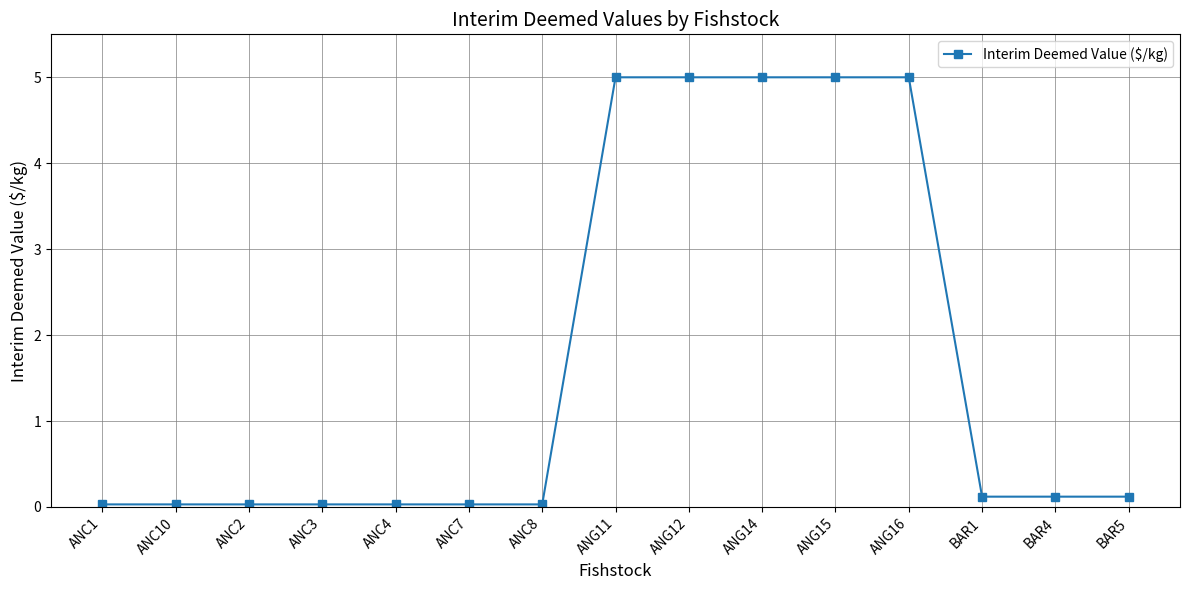

What is the average value?

1.7